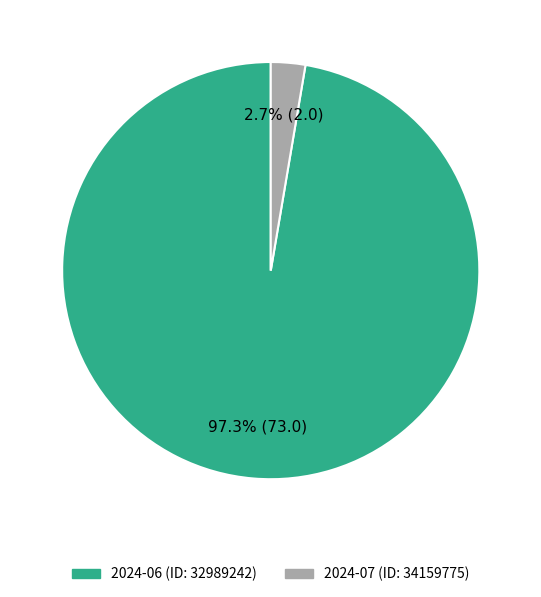

What percentage is the 2024-07 (ID: 34159775) slice, to the nearest percent?

3%